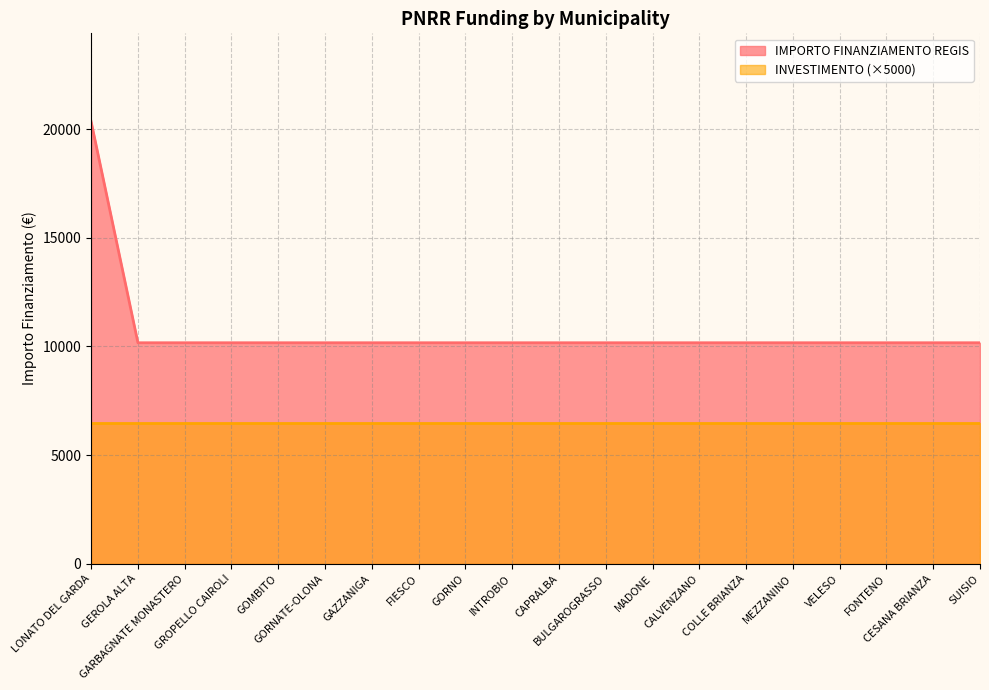

What is the difference between the maximum and minimum values?

10172